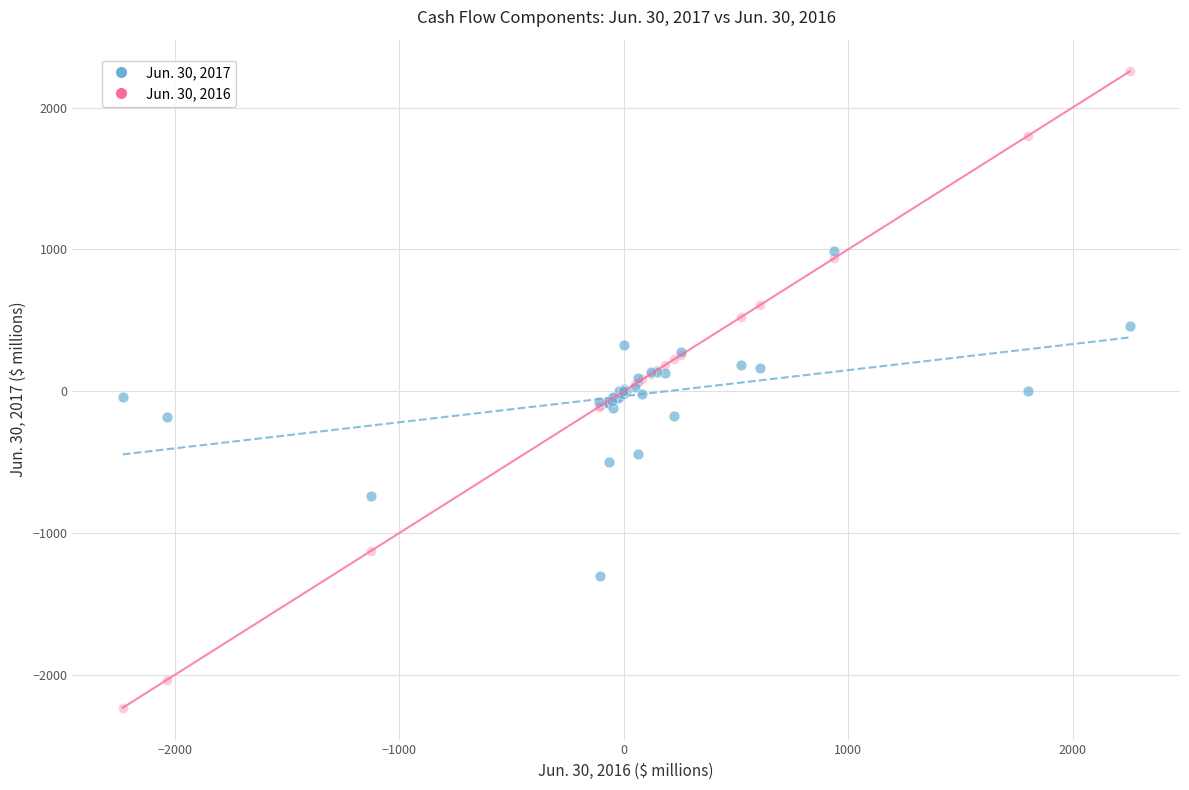

Which series contains the highest Y value?

Jun. 30, 2016